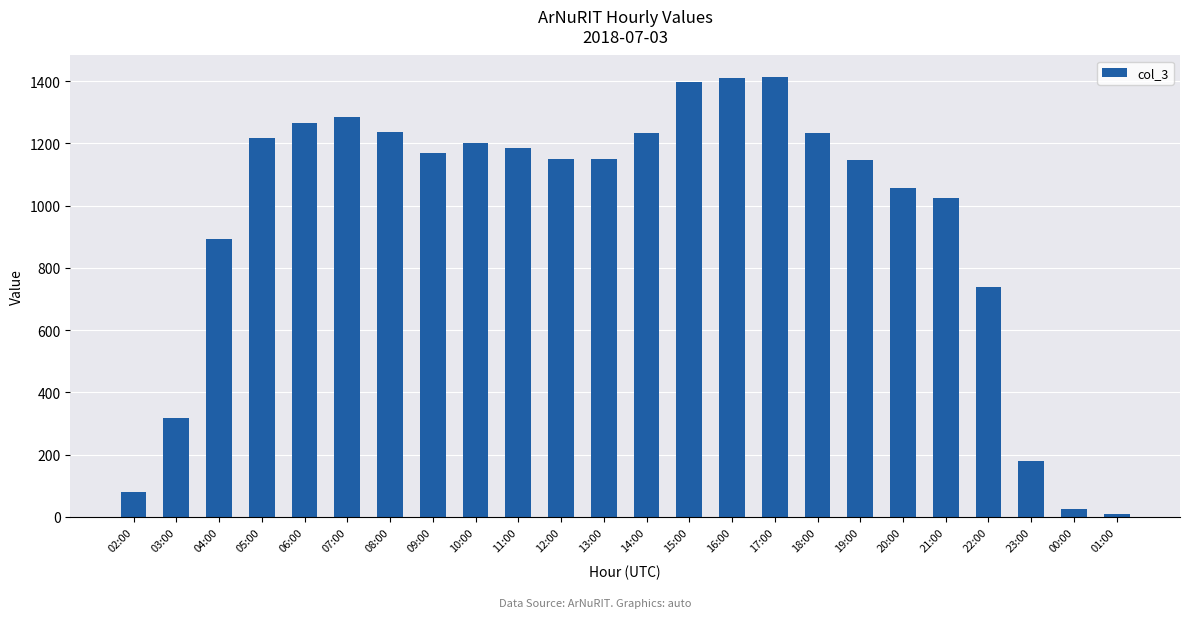

What is the label of the 20th bar from the right?

06:00